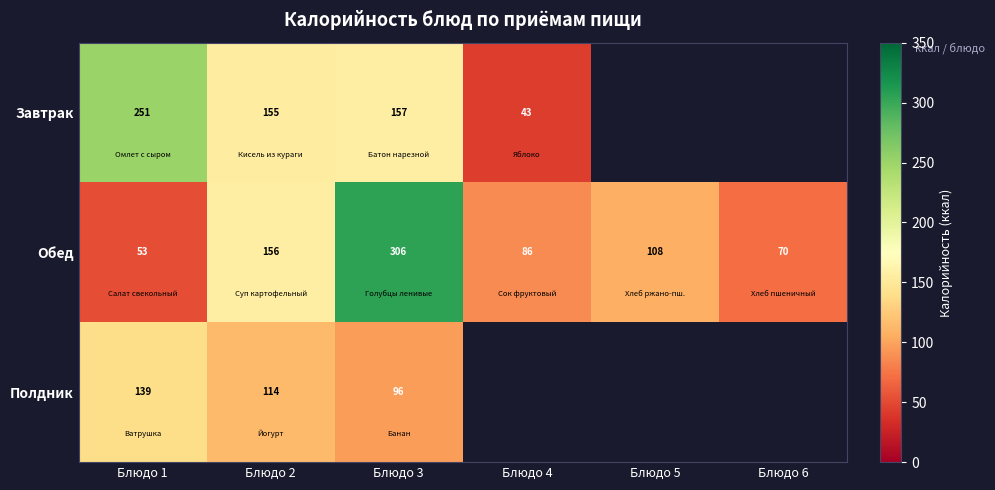

Which series changed the most between Блюдо 2 and Блюдо 3?

Обед